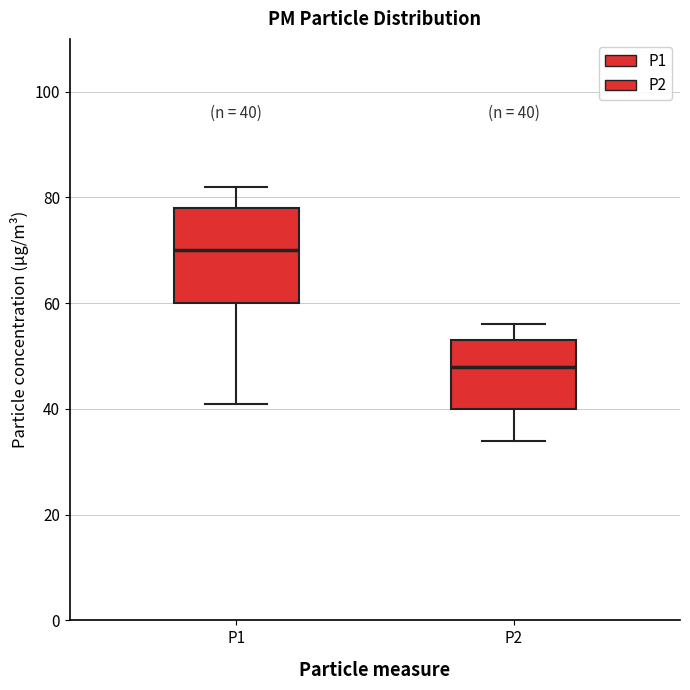

Which box's median line is the highest?

P1